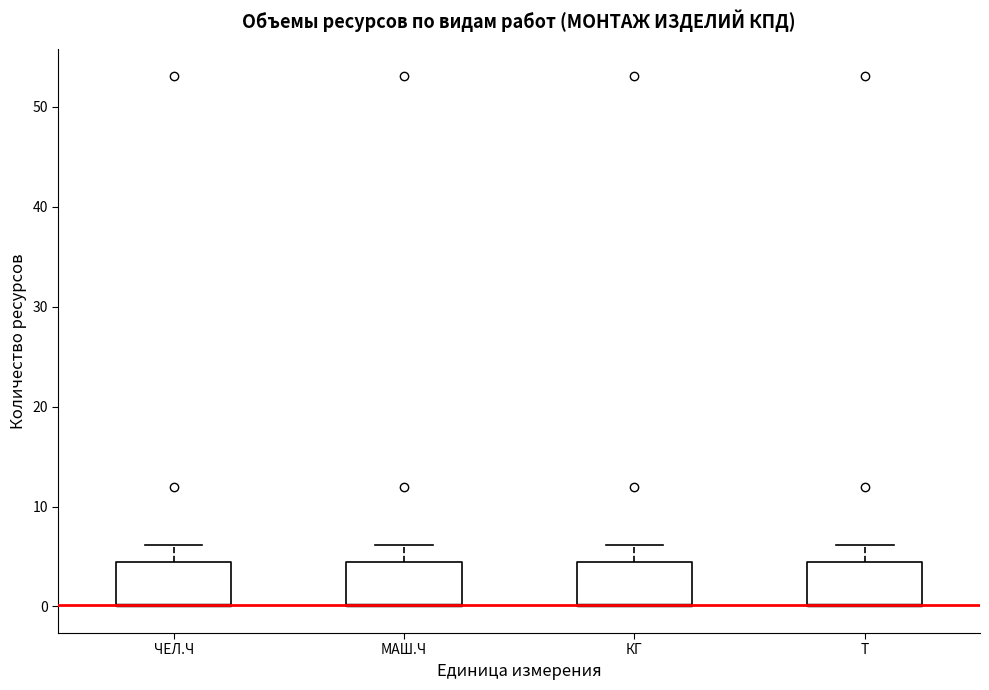

Reading left to right, read every box against the y-axis: the position of its median line, the range the box covers, and the ends of its whiskers. The values are not printed on the chart, so give them approximately, as read against the axis.

ЧЕЛ.Ч: median 0 (drawn on the box's lower edge), box 0 to 4, whiskers 0 to 6
МАШ.Ч: median 0 (drawn on the box's lower edge), box 0 to 4, whiskers 0 to 6
КГ: median 0 (drawn on the box's lower edge), box 0 to 4, whiskers 0 to 6
Т: median 0 (drawn on the box's lower edge), box 0 to 4, whiskers 0 to 6